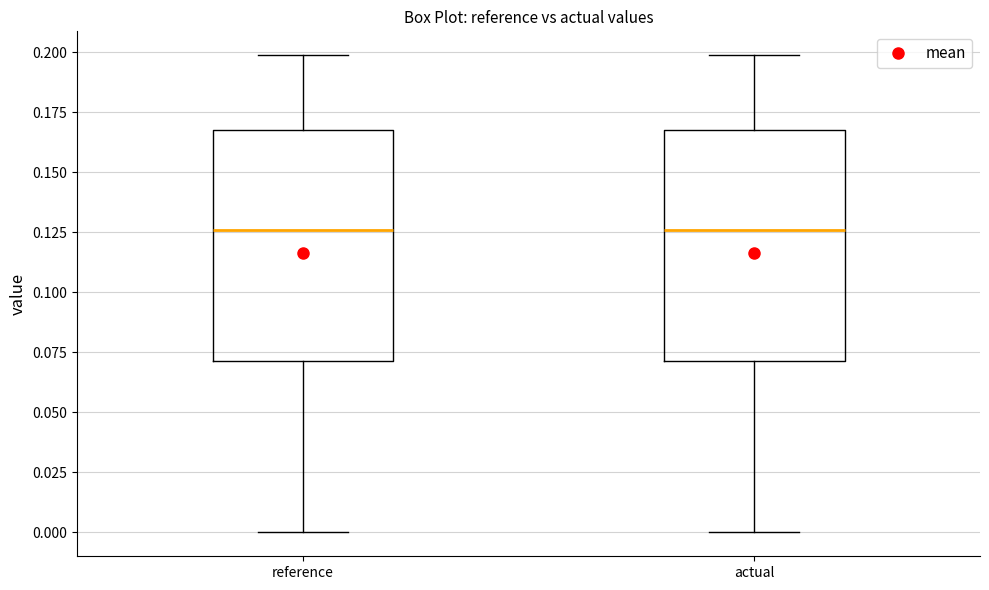

Reading left to right, read every box against the y-axis: the position of its median line, the range the box covers, and the ends of its whiskers. The values are not printed on the chart, so give them approximately, as read against the axis.

reference: median 0.125, box 0.070 to 0.170, whiskers 0.000 to 0.200
actual: median 0.125, box 0.070 to 0.170, whiskers 0.000 to 0.200